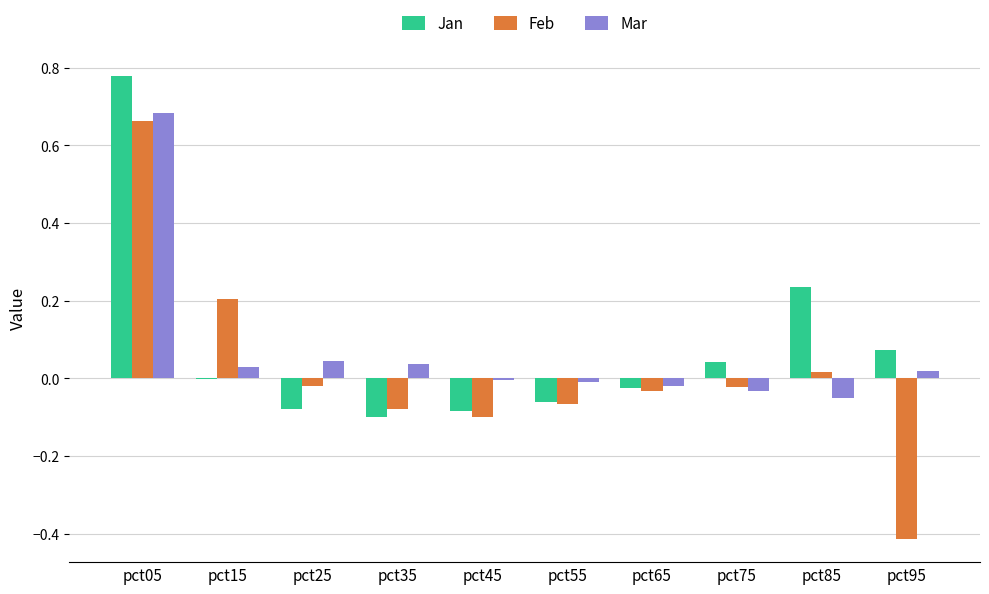

Is it true that Jan equals 0.0 at pct75?

True